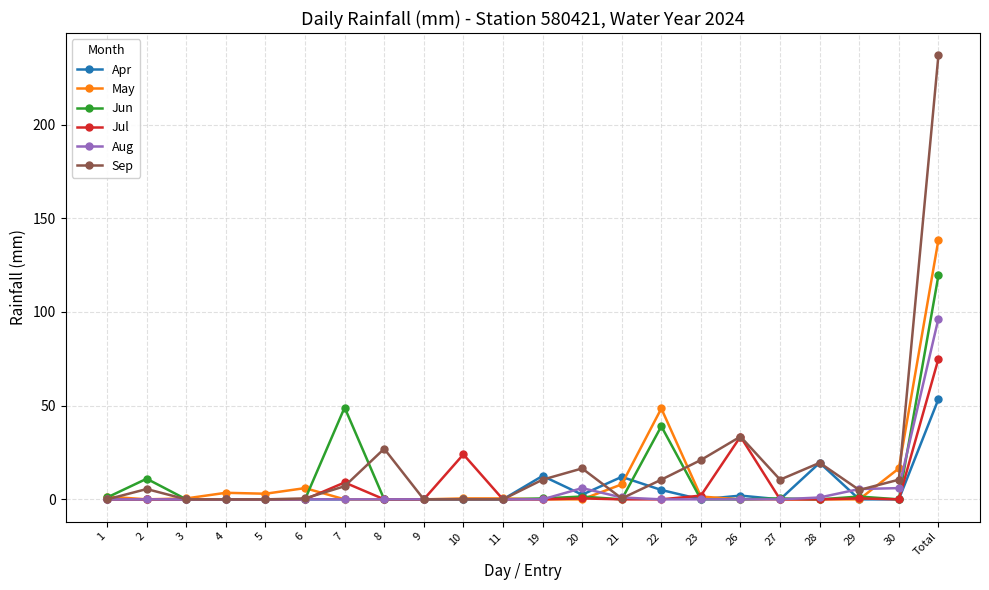

List the series in order of their peak value, lowest first.

Apr, Jul, Aug, Jun, May, Sep